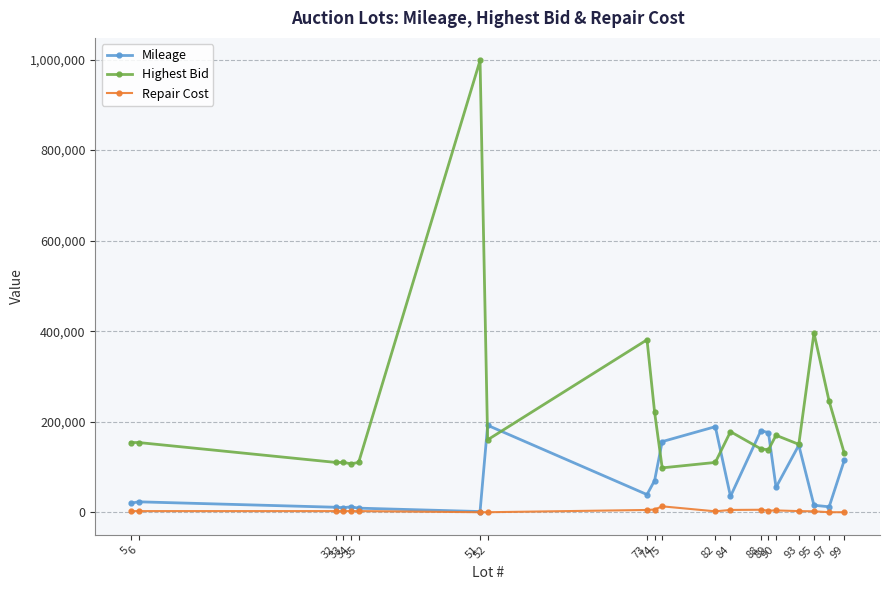

What is the difference between the Mileage values at 32 and 88?

169000